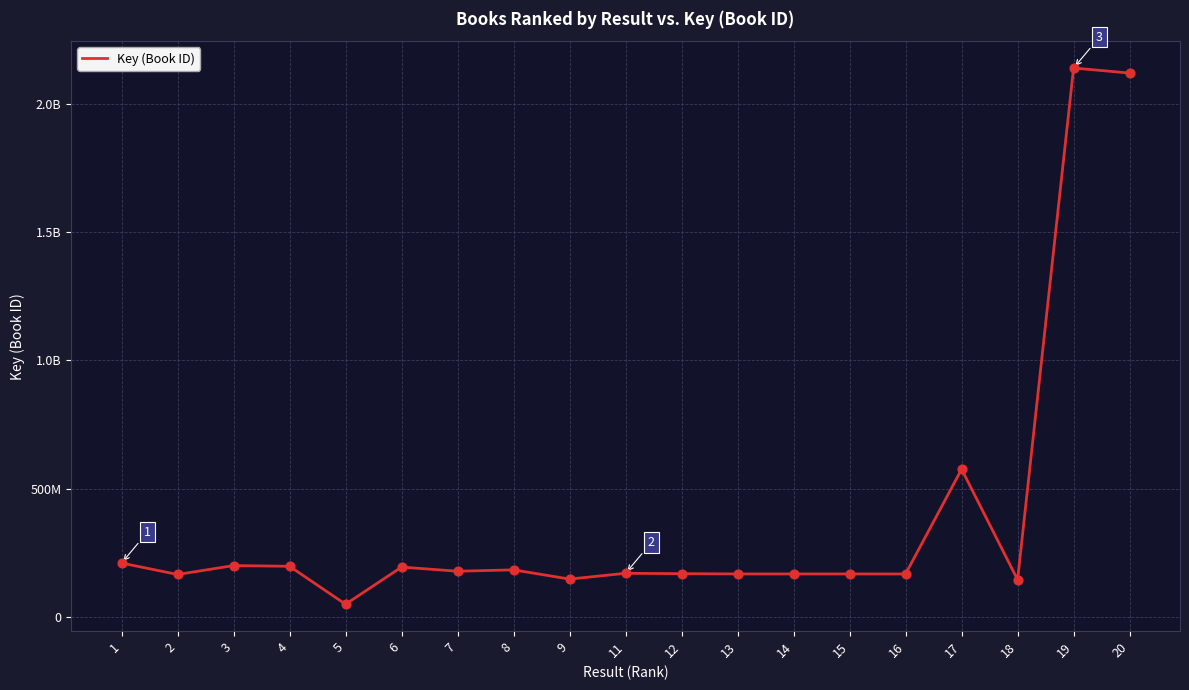

What is the ratio of the value at 11 to the value at 14?

1.0